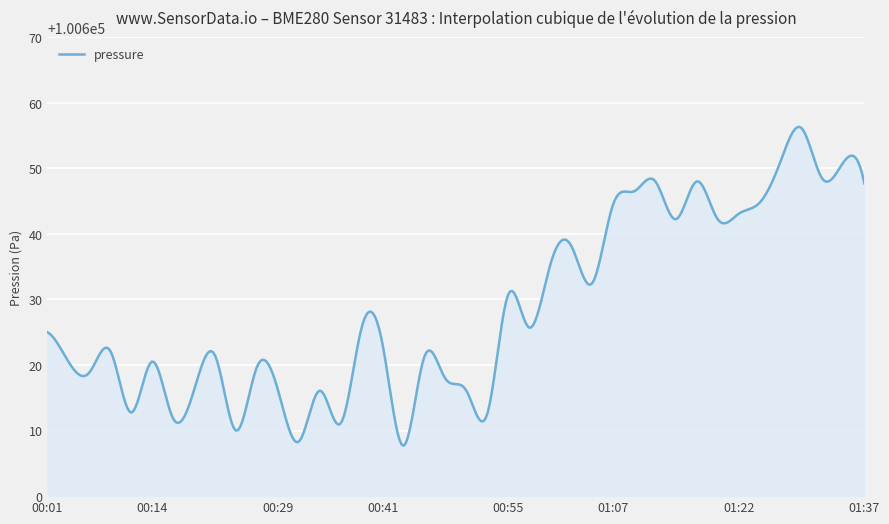

What is the difference between the maximum and minimum values?

48.6